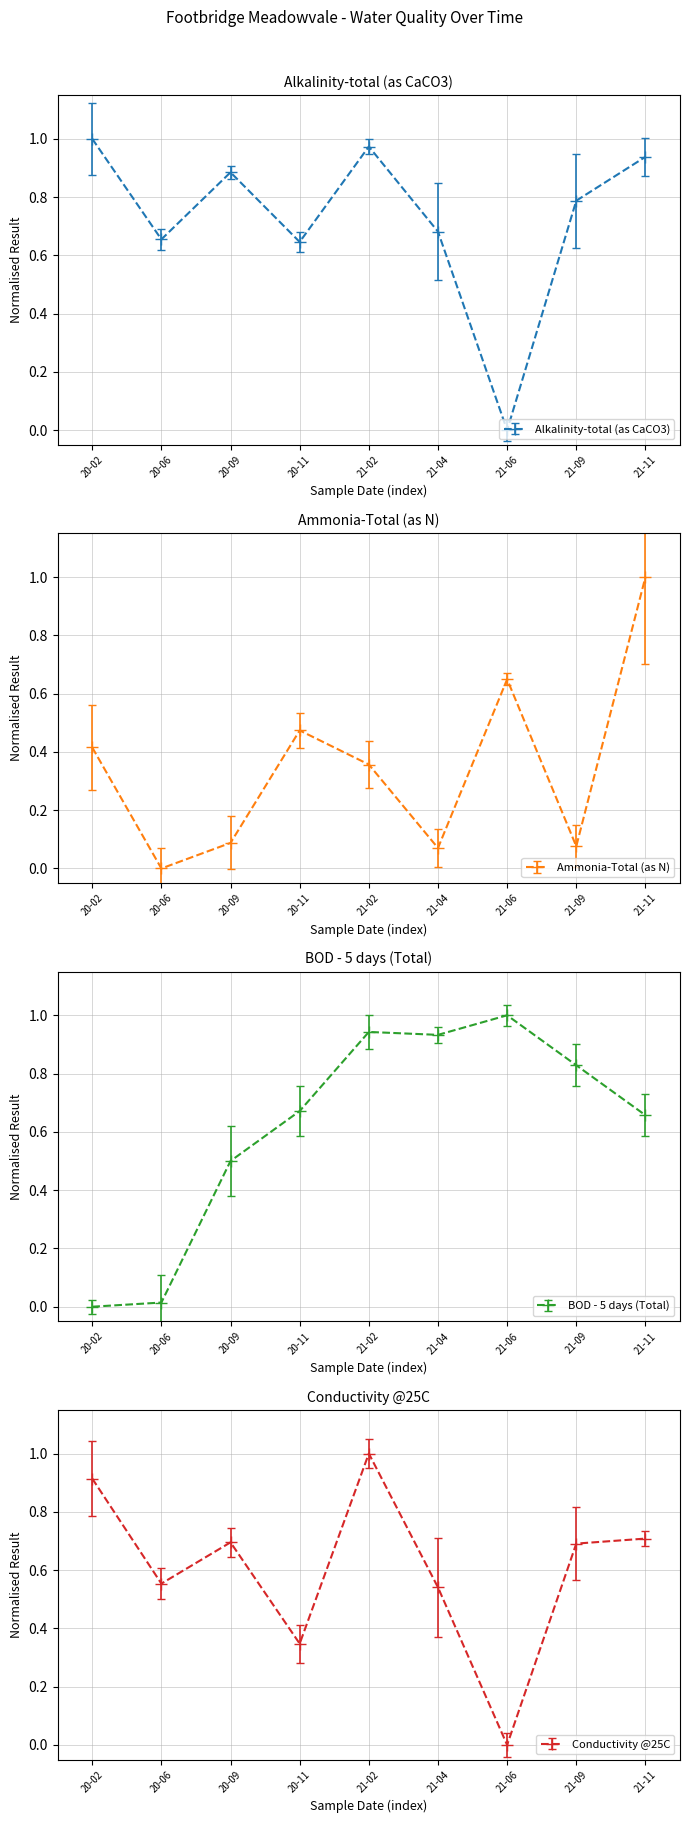

At which category does Alkalinity-total (as CaCO3) reach its first local valley?

20-06